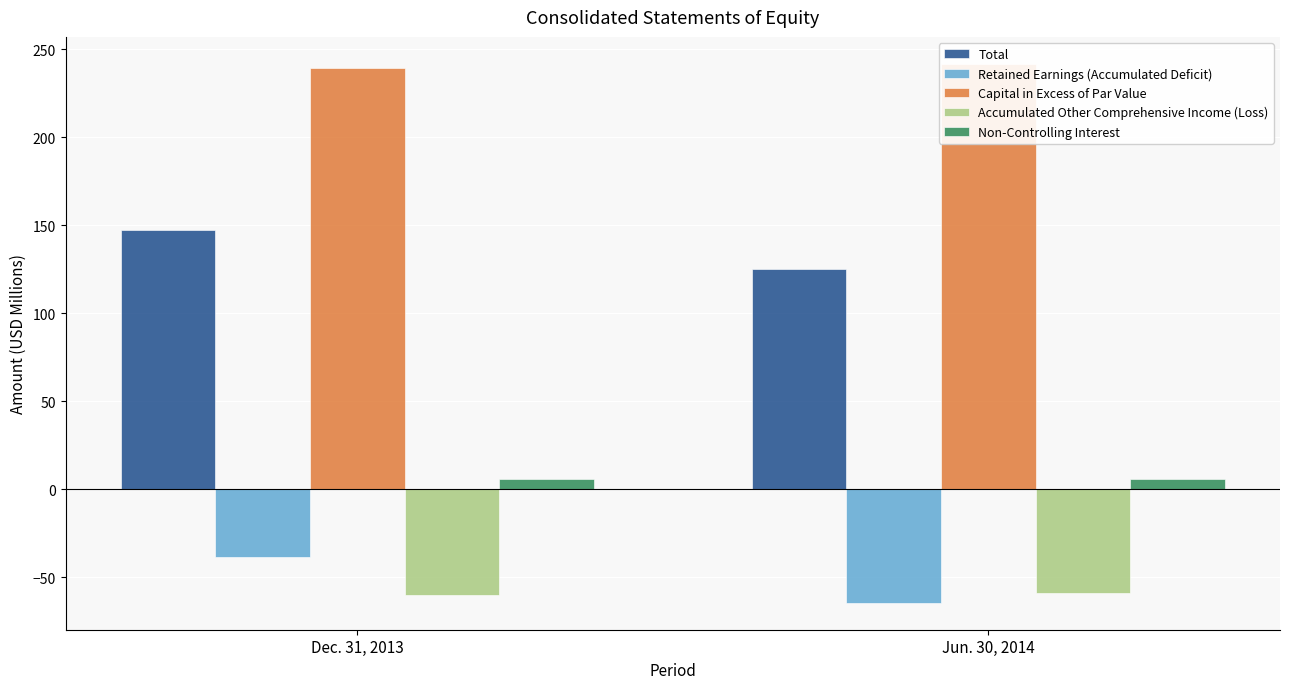

What is the label of the 2nd bar from the left?

Jun. 30, 2014